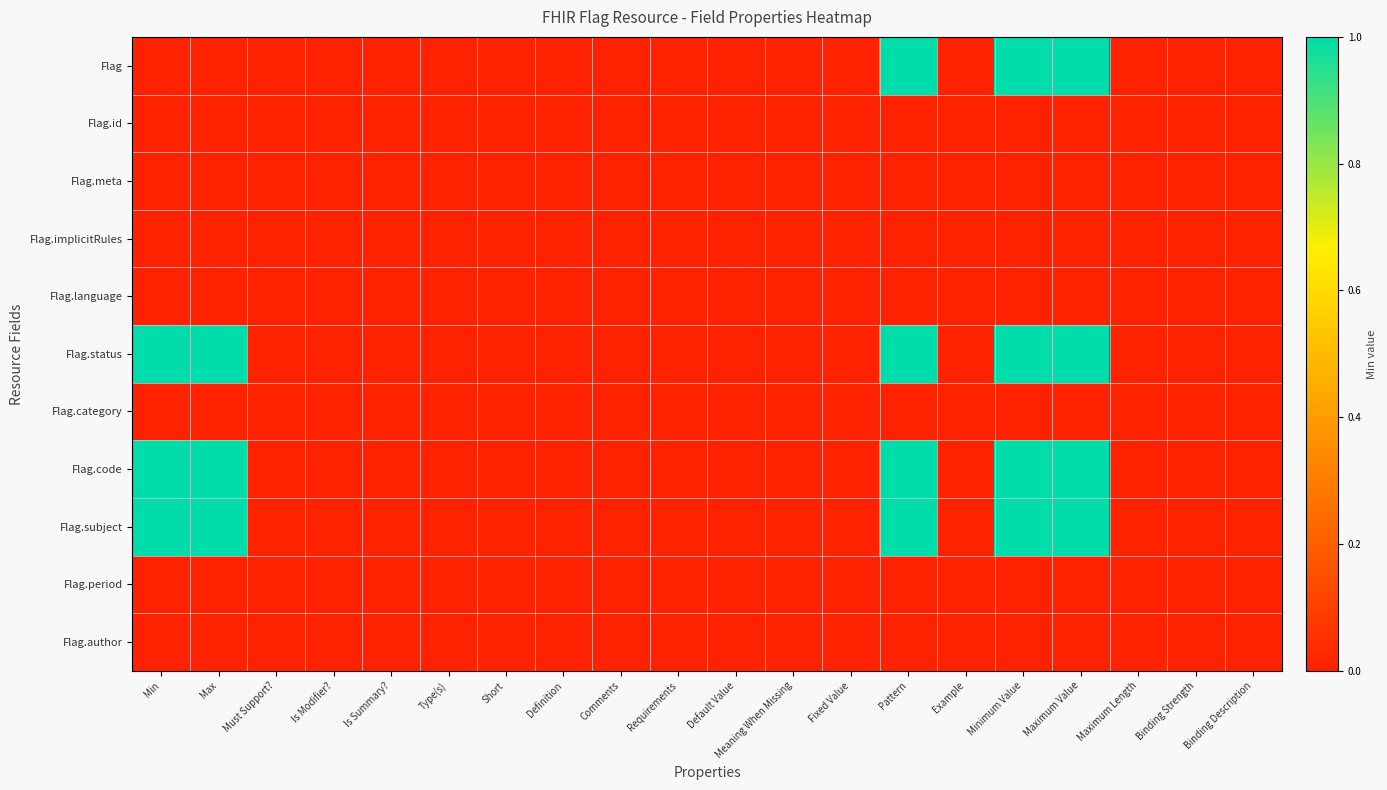

How many distinct data groups are displayed?

11